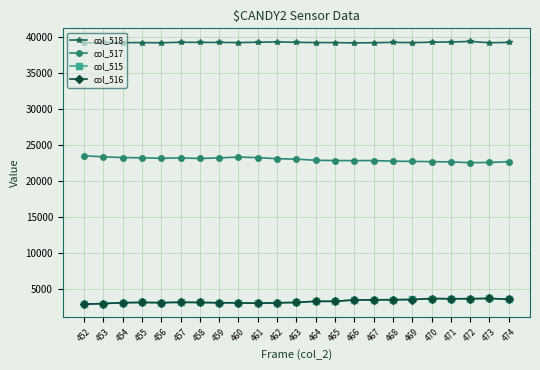

What is the difference between the maximum and minimum values in the col_517 series?

961